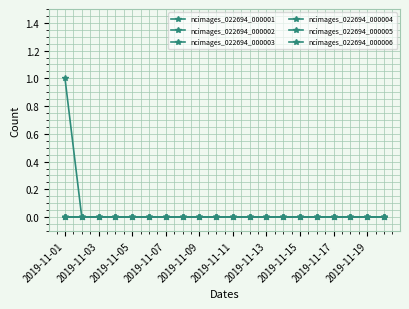

Does the chart display data point markers on the line(s)?

Yes